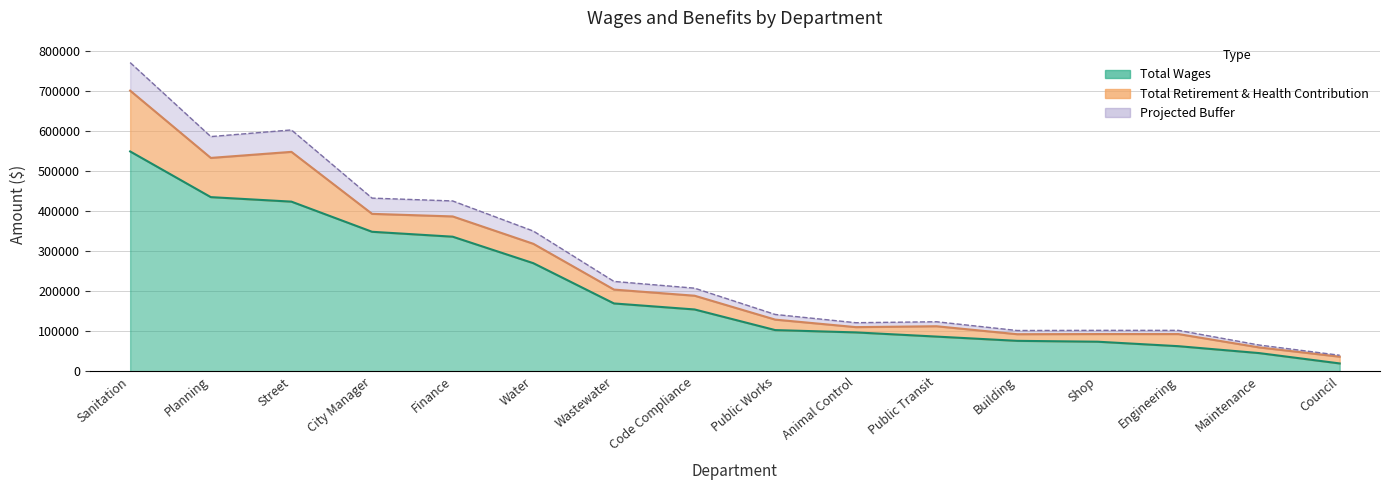

Rank the categories by value from lowest to highest.

Council, Maintenance, Engineering, Shop, Building, Public Transit, Animal Control, Public Works, Code Compliance, Wastewater, Water, Finance, City Manager, Street, Planning, Sanitation